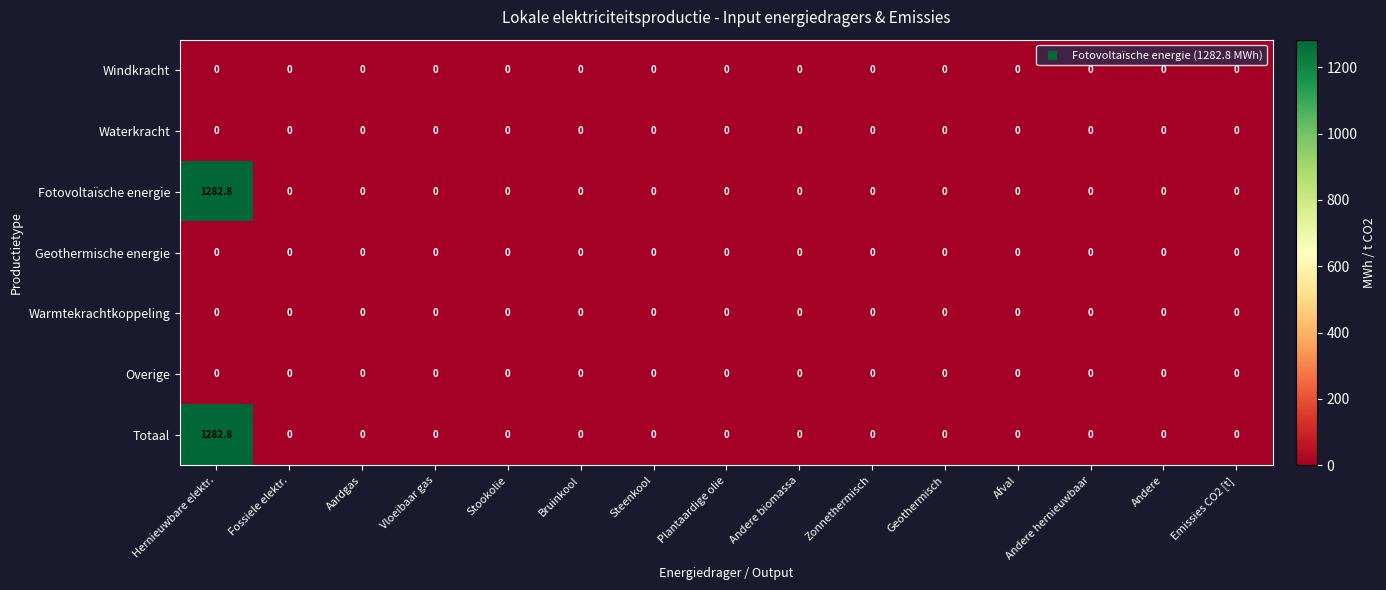

Is it true that Warmtekrachtkoppeling equals 0.0 at Hernieuwbare elektr.?

True